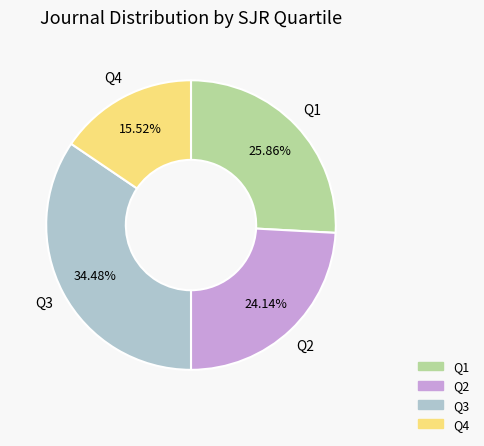

How much of the chart is everything except Q3?

65.5%